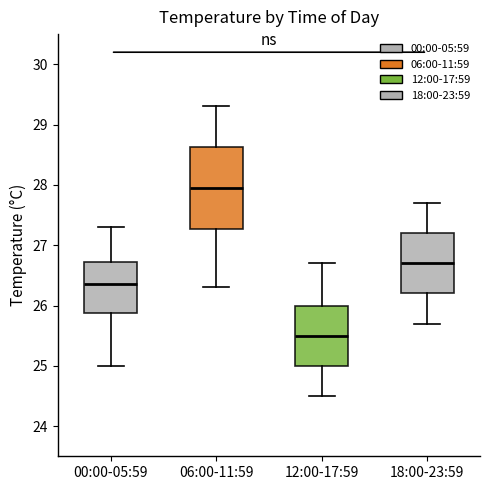

Which box's median line is the highest?

06:00-11:59